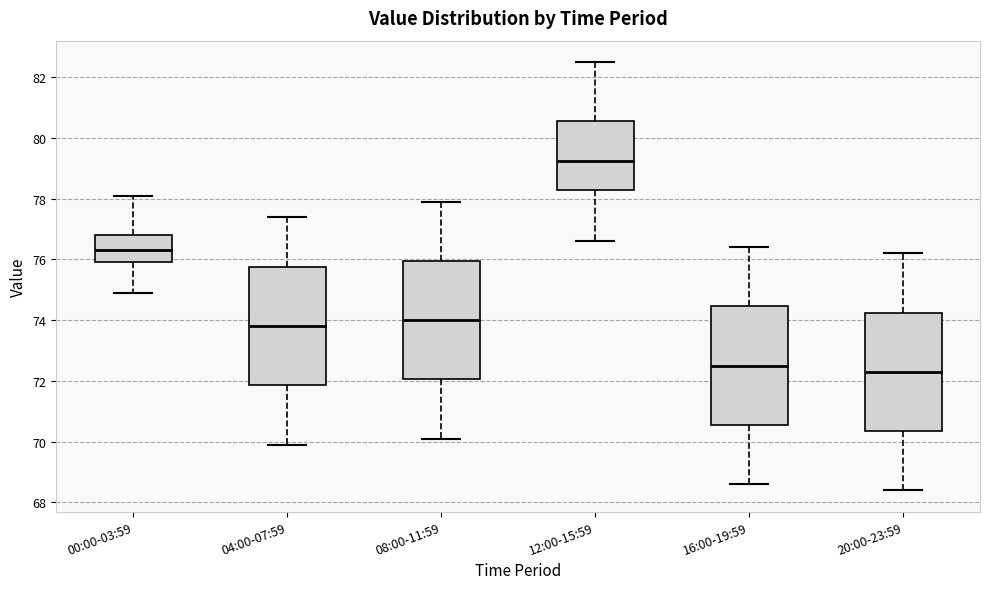

Reading left to right, read every box against the y-axis: the position of its median line, the range the box covers, and the ends of its whiskers. The values are not printed on the chart, so give them approximately, as read against the axis.

00:00-03:59: median 76.4, box 76.0 to 76.8, whiskers 75.0 to 78.2
04:00-07:59: median 73.8, box 71.8 to 75.8, whiskers 70.0 to 77.4
08:00-11:59: median 74.0, box 72.0 to 76.0, whiskers 70.2 to 78.0
12:00-15:59: median 79.2, box 78.2 to 80.6, whiskers 76.6 to 82.6
16:00-19:59: median 72.6, box 70.6 to 74.4, whiskers 68.6 to 76.4
20:00-23:59: median 72.4, box 70.4 to 74.2, whiskers 68.4 to 76.2